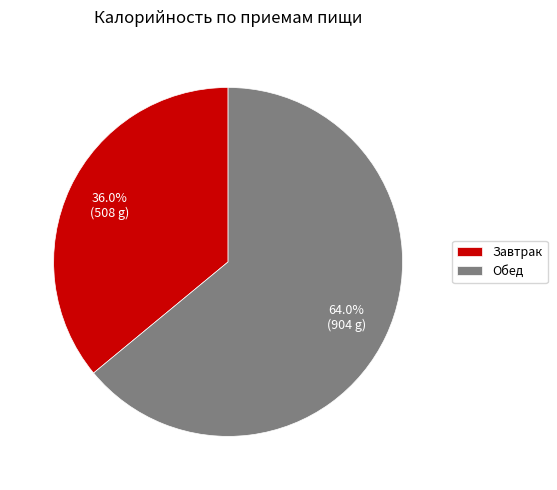

Is it true that Обед is 77% of the pie?

False